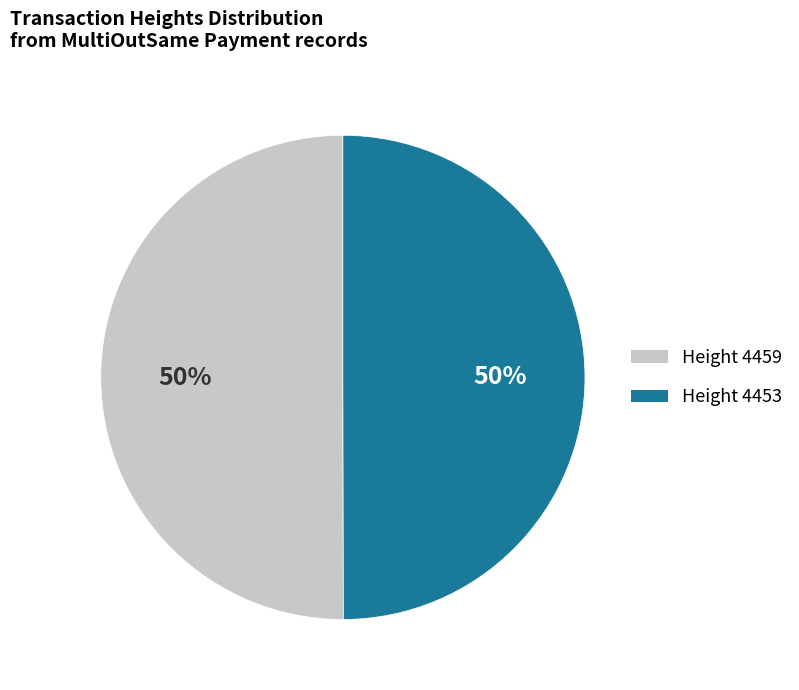

To the nearest percent, what is the average slice percentage?

50%